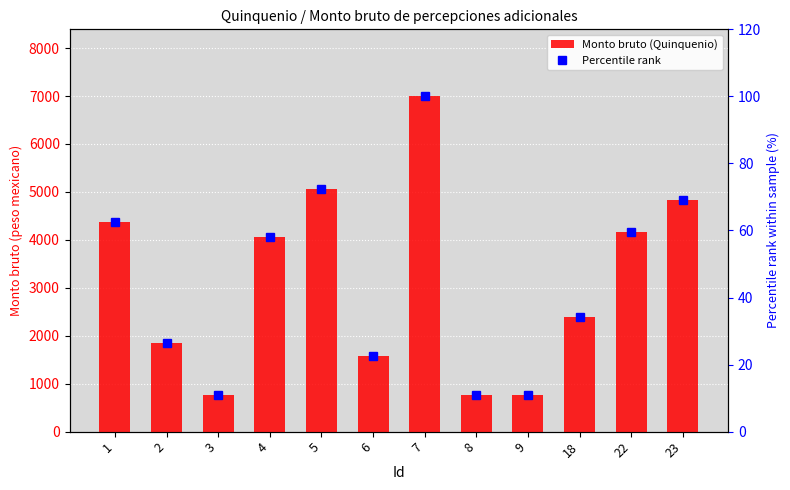

What is the approximate value of Monto bruto (Quinquenio) at 4?

4051.5